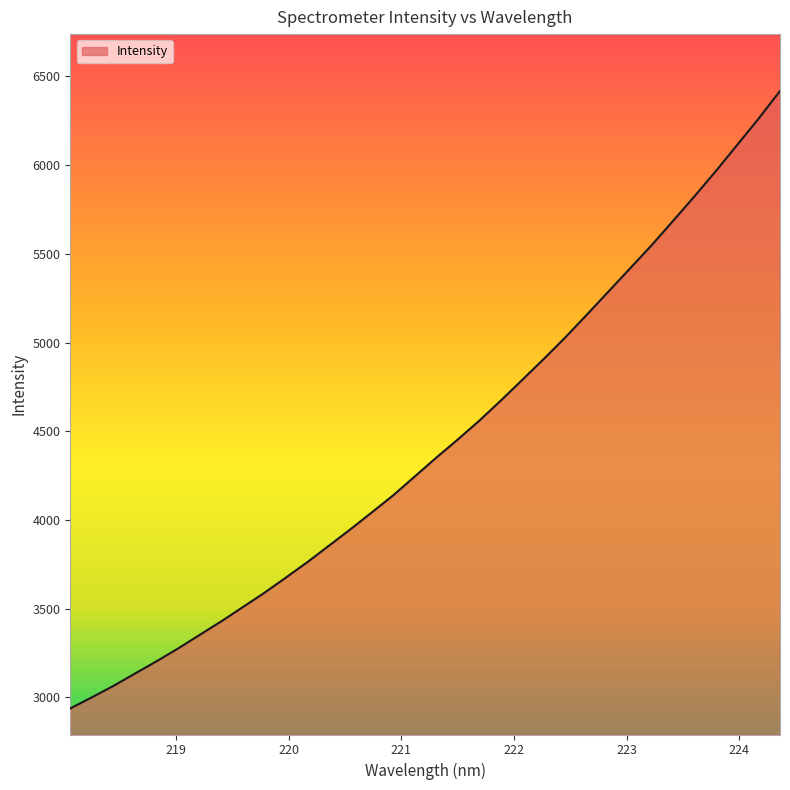

What is the smallest value displayed?

2936.7